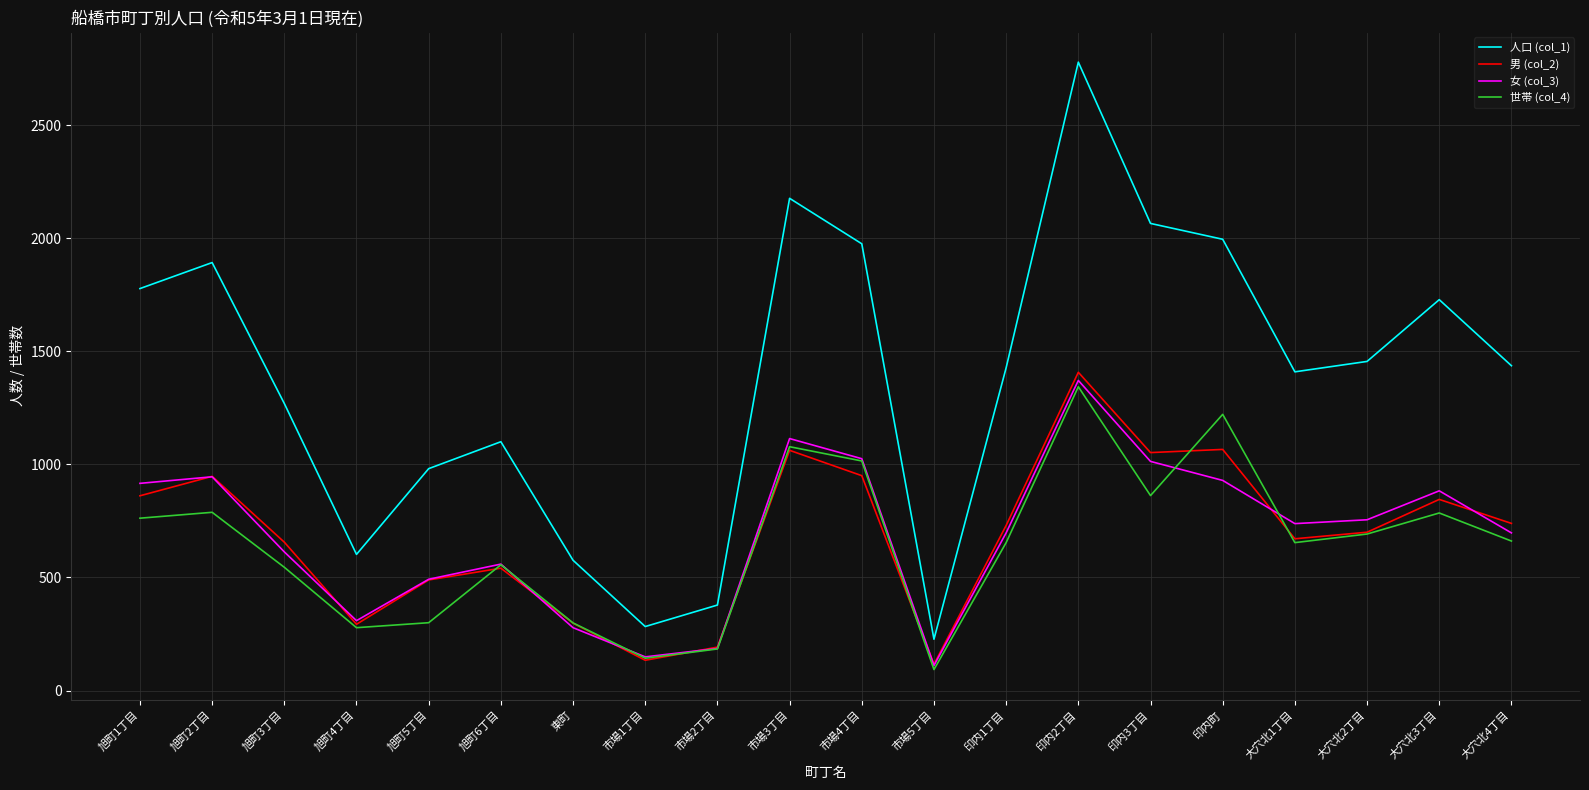

Which series has the widest spread of values?

人口 (col_1)